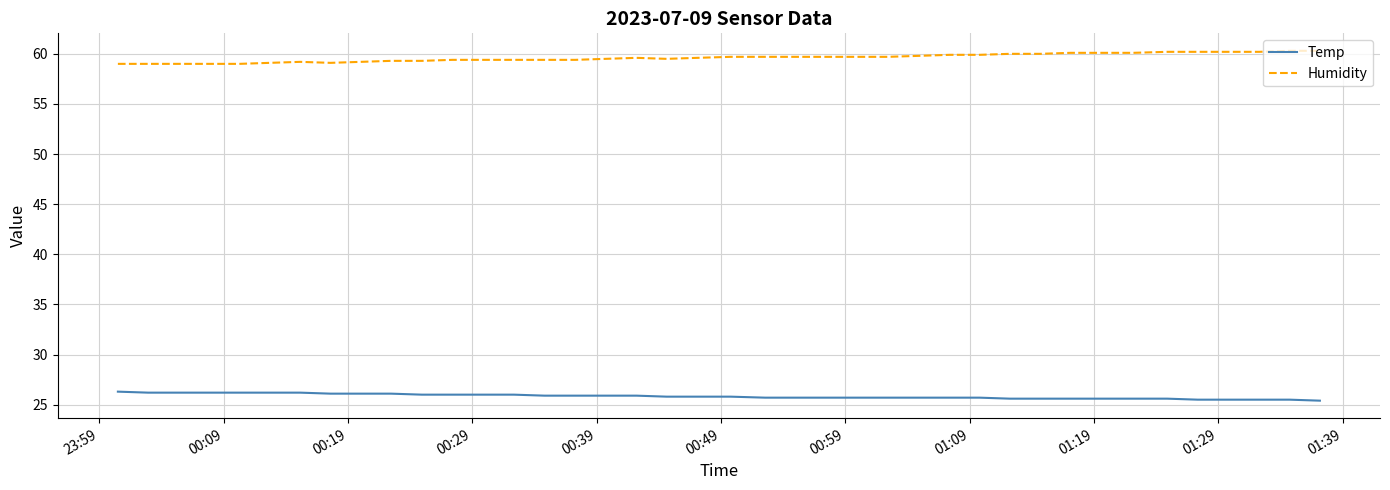

Which series has the largest total across all categories?

Humidity